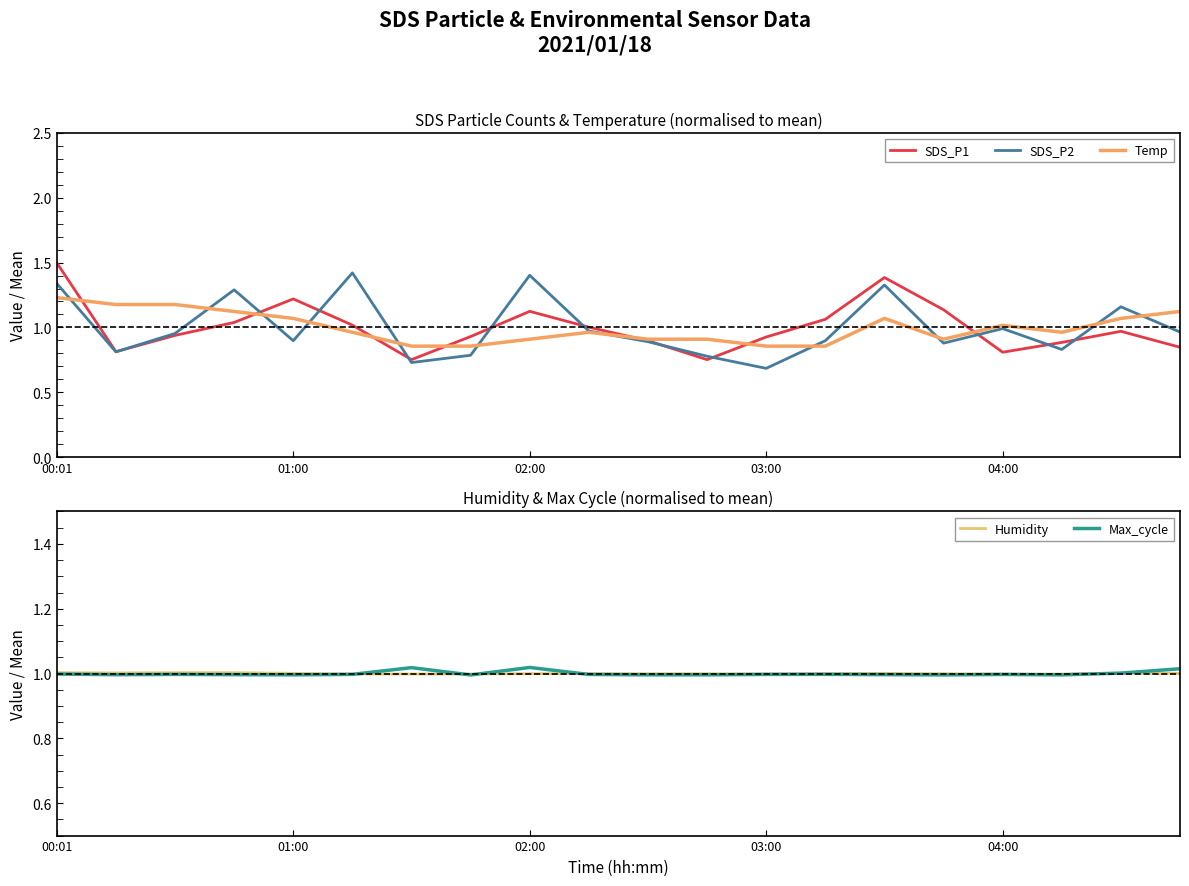

Rank the series by their maximum value, from lowest to highest.

Humidity, Max_cycle, Temp, SDS_P2, SDS_P1